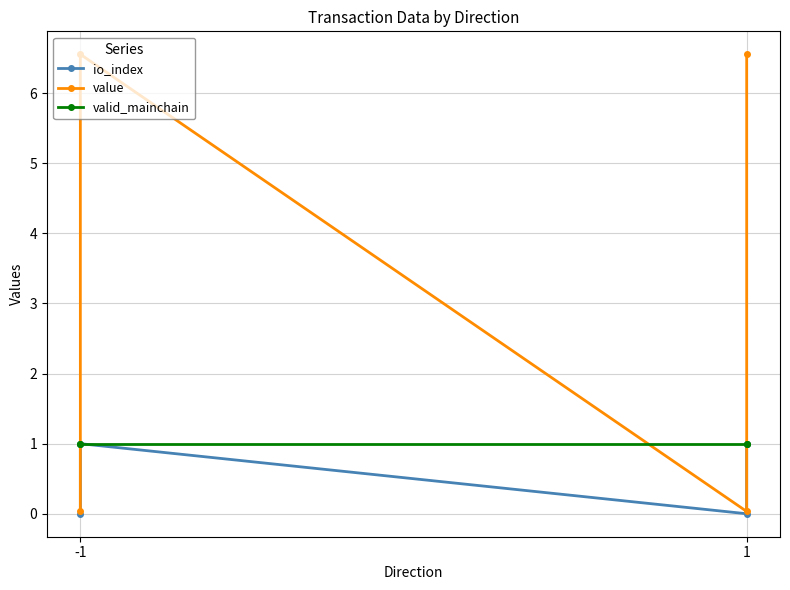

Reading left to right, extract all data points from this chart.

io_index: 0.0	1.0	0.0	1.0
value: 0.0	6.6	0.0	6.6
valid_mainchain: 1.0	1.0	1.0	1.0